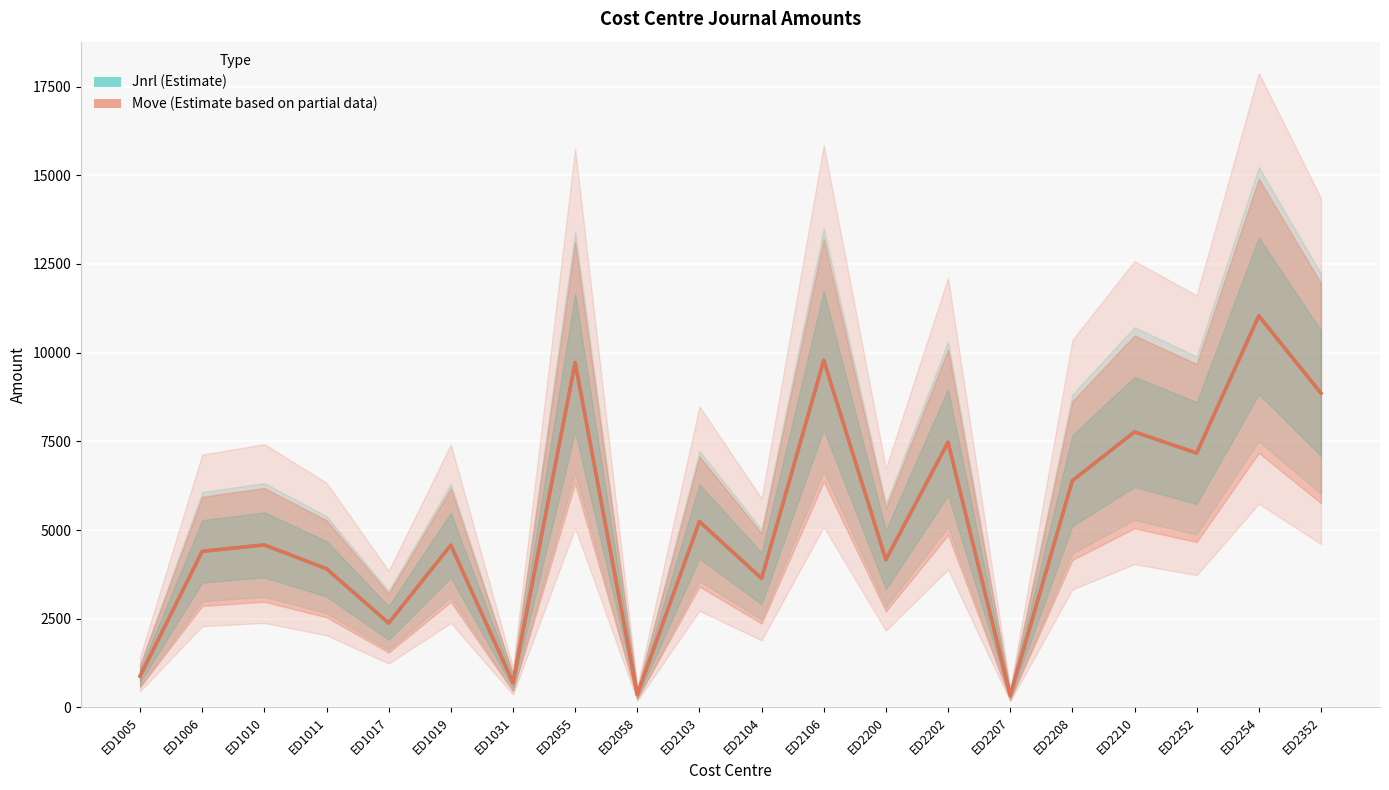

At which label does Jnrl (Estimate) first exceed 4581?

ED2055